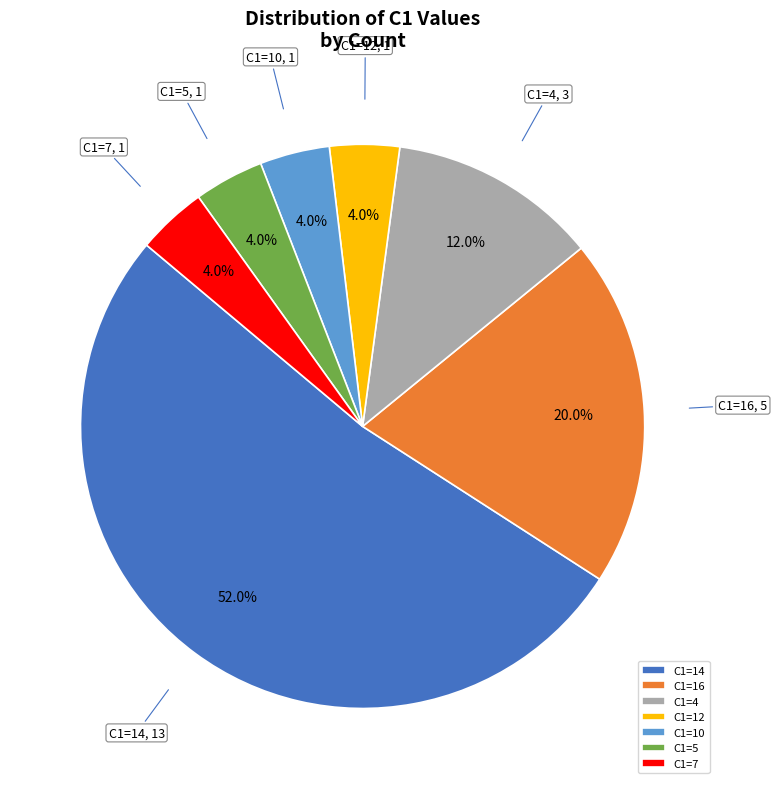

How many slices are in this pie chart?

7